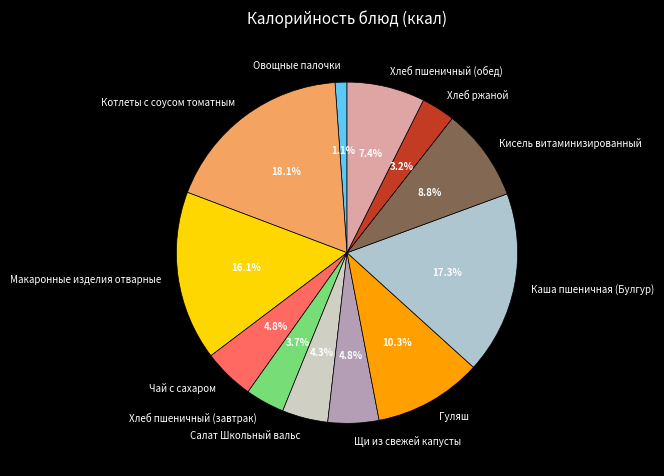

Is Щи из свежей капусты the majority of the pie?

No